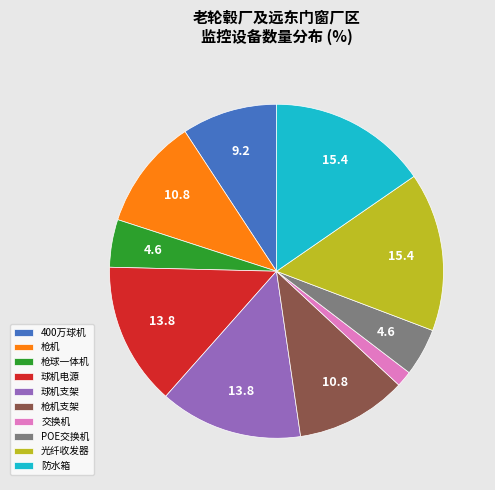

How many slices are in this pie chart?

10